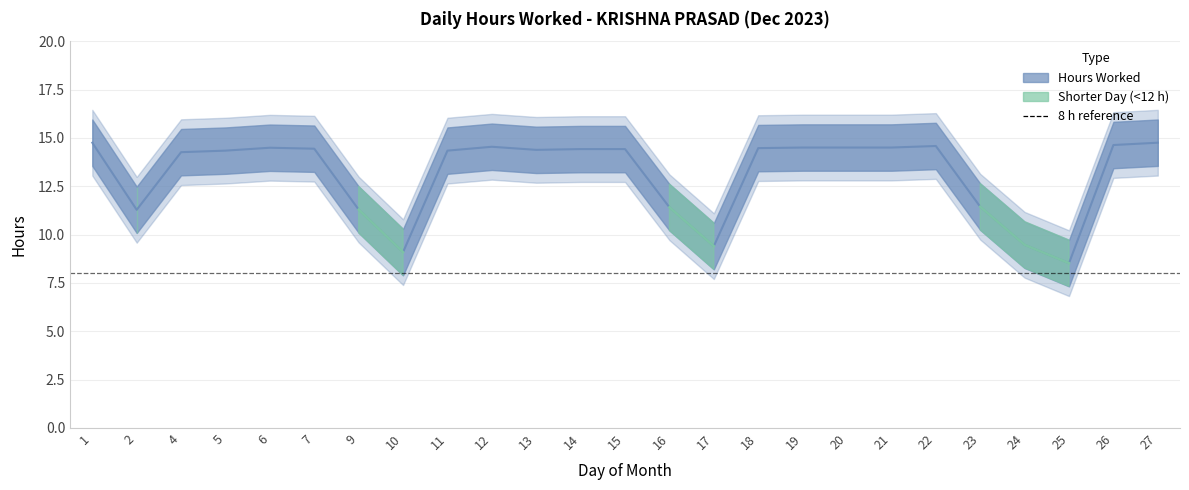

Between 25 and 27, which is larger?

27